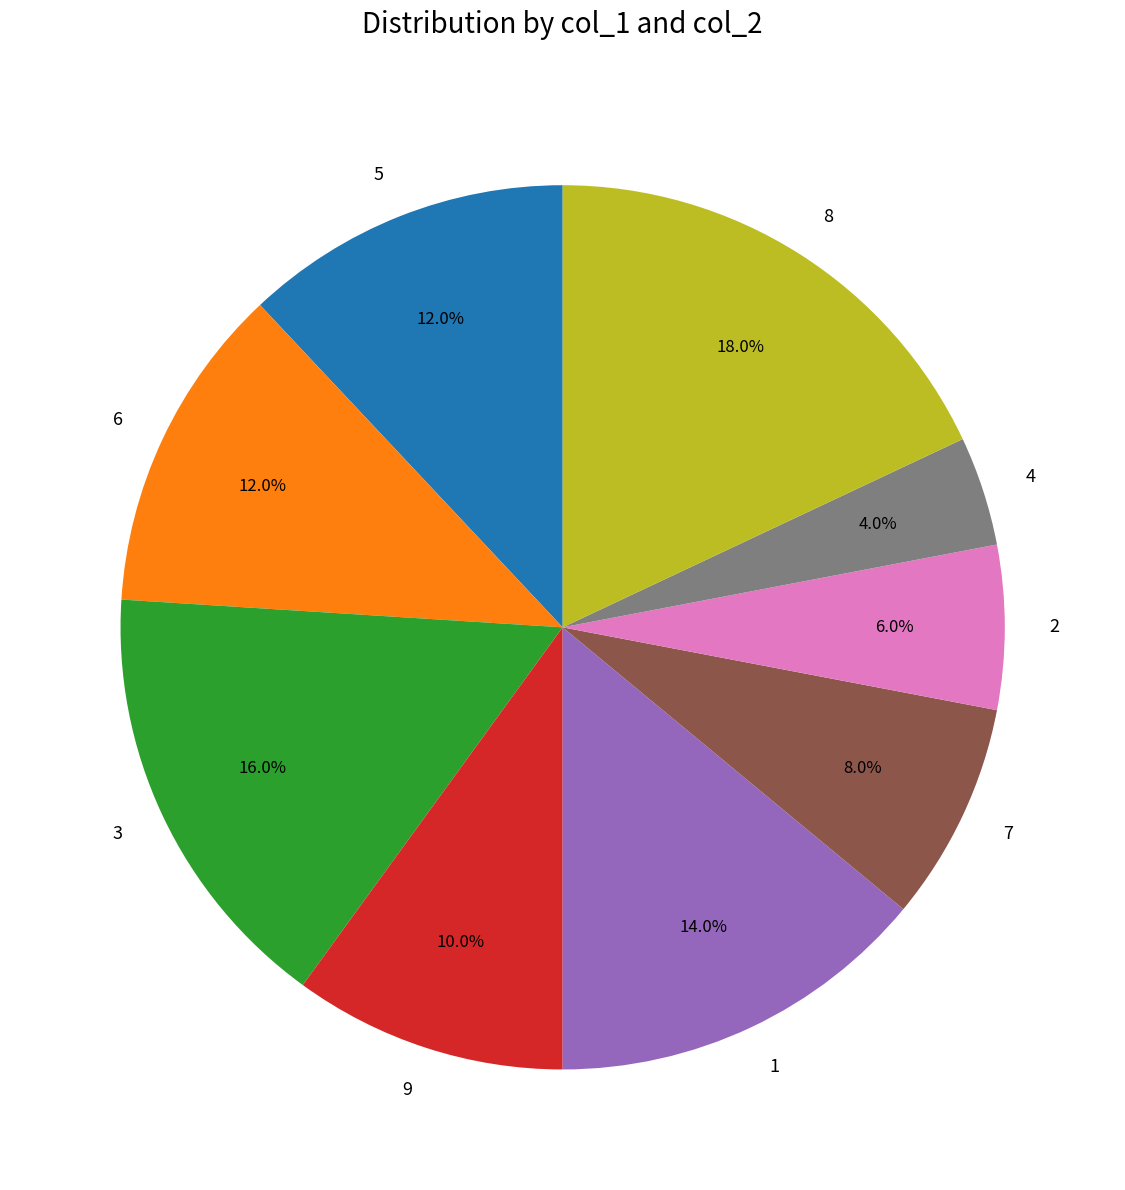

Is it true that 4 is 4% of the pie?

True